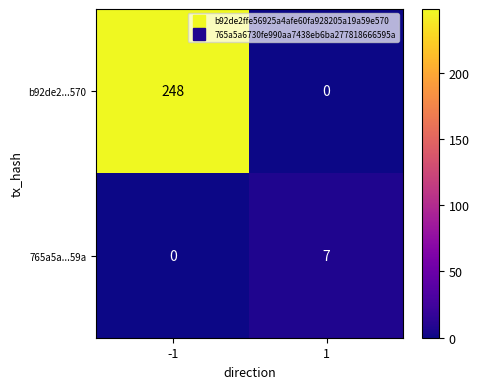

Rank the series by their average value, from lowest to highest.

765a5a...59a, b92de2...570